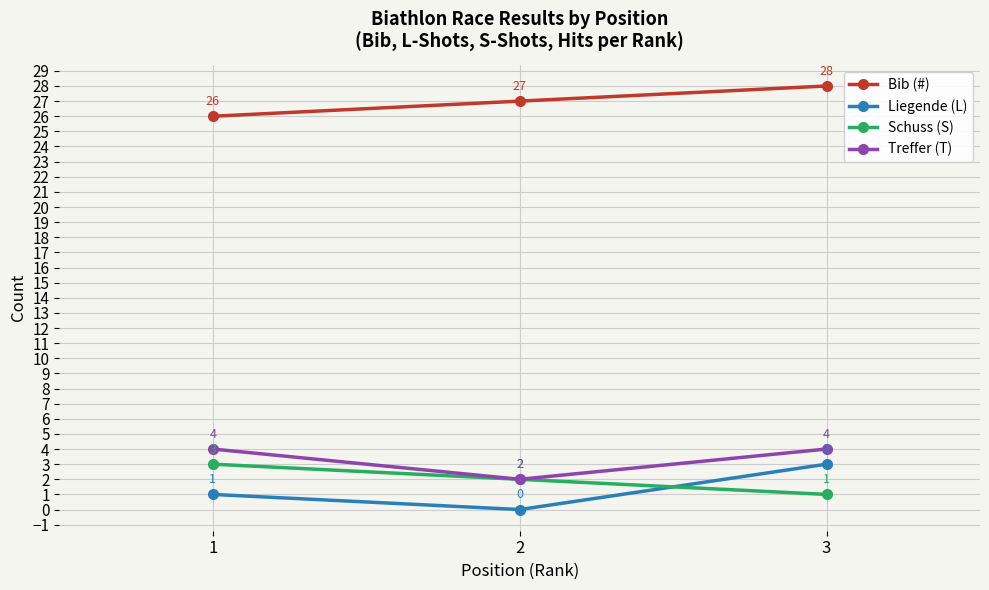

Is the value of Liegende (L) at 3 greater than the value of Schuss (S) at 3?

Yes